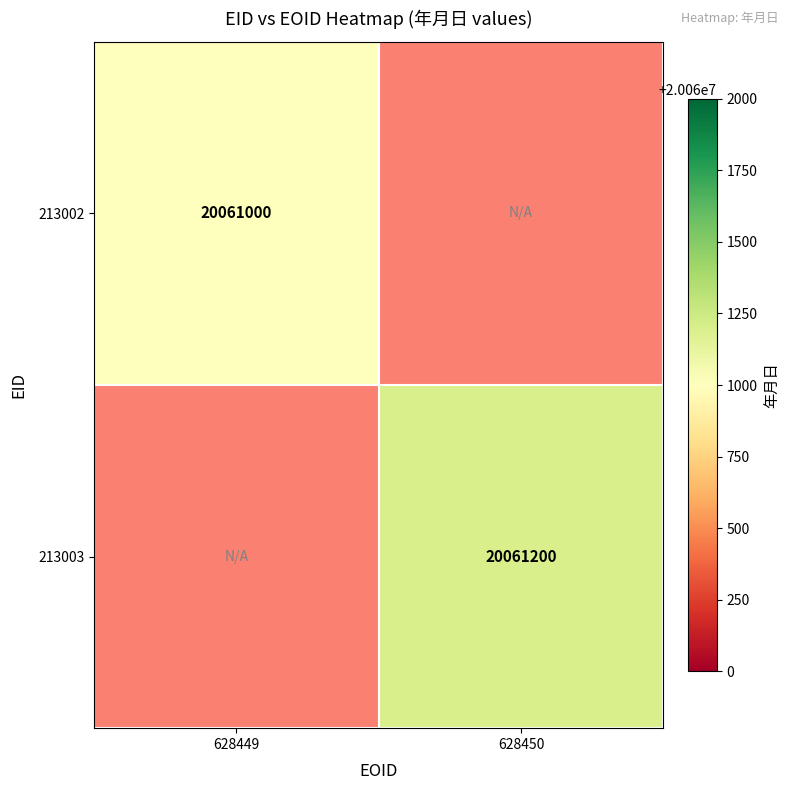

At how many categories does at least one series exceed 20061046?

1